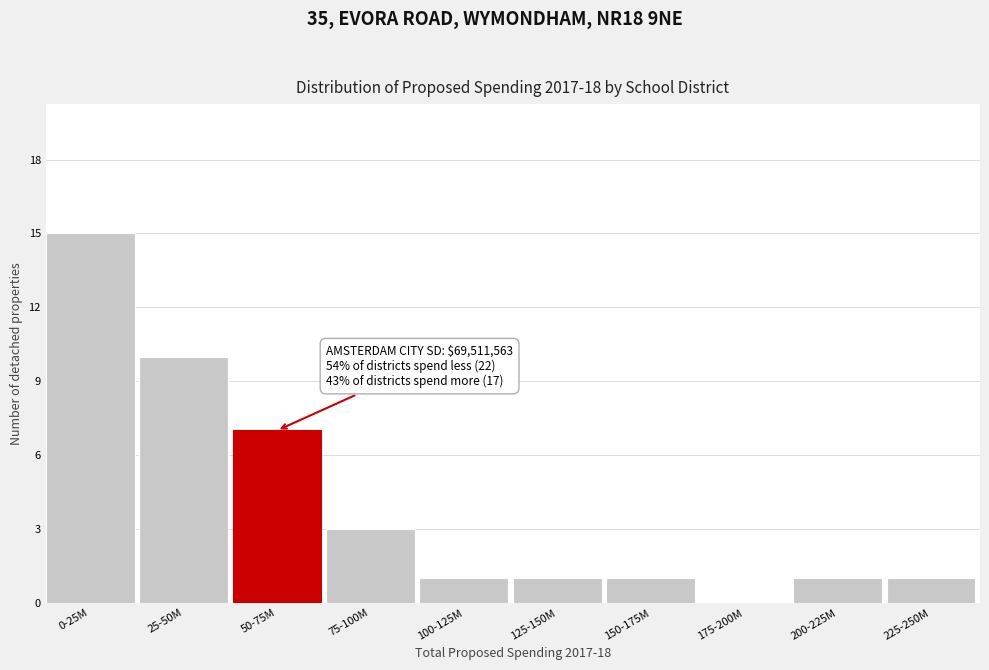

Reading left to right, what are all the values shown in this chart?

0-25M=15	25-50M=10	50-75M=7	75-100M=3	100-125M=1	125-150M=1	150-175M=1	175-200M=0	200-225M=1	225-250M=1